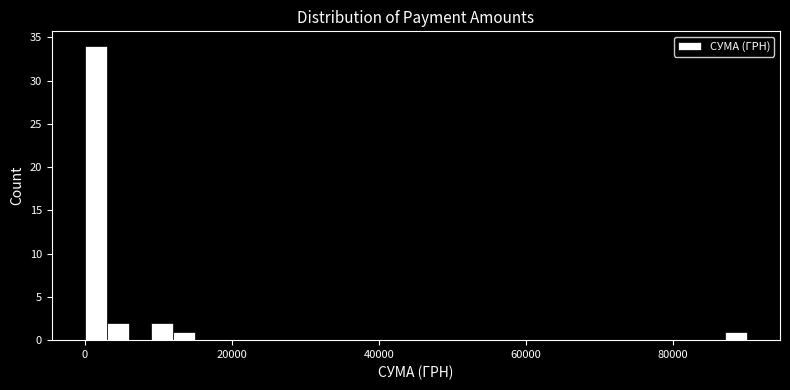

Around what value on the x-axis is the tallest bar? Give the approximate position of its centre, as read against the axis.

2000